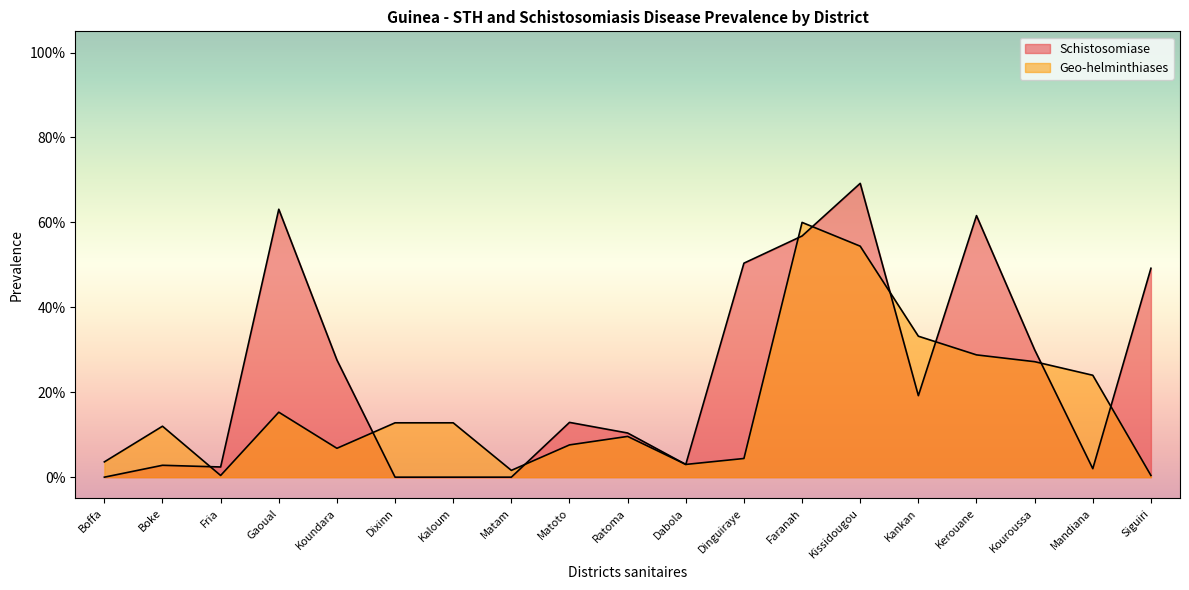

Rank the series at Dabola from highest to lowest value.

Schistosomiase, Geo-helminthiases